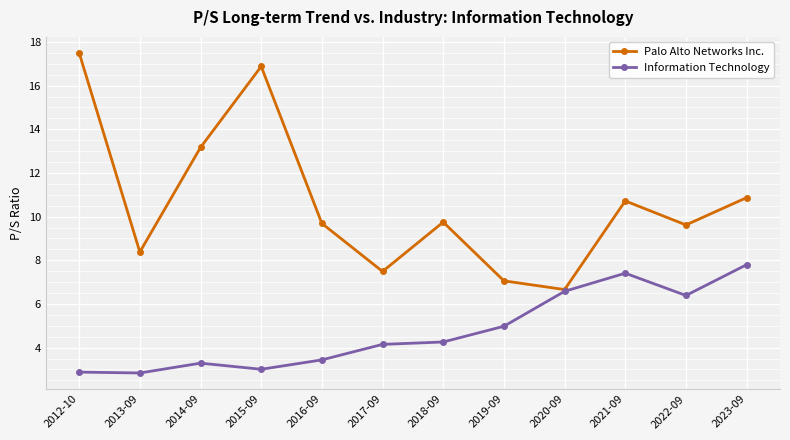

How many interior local peaks does the Palo Alto Networks Inc. series have?

3